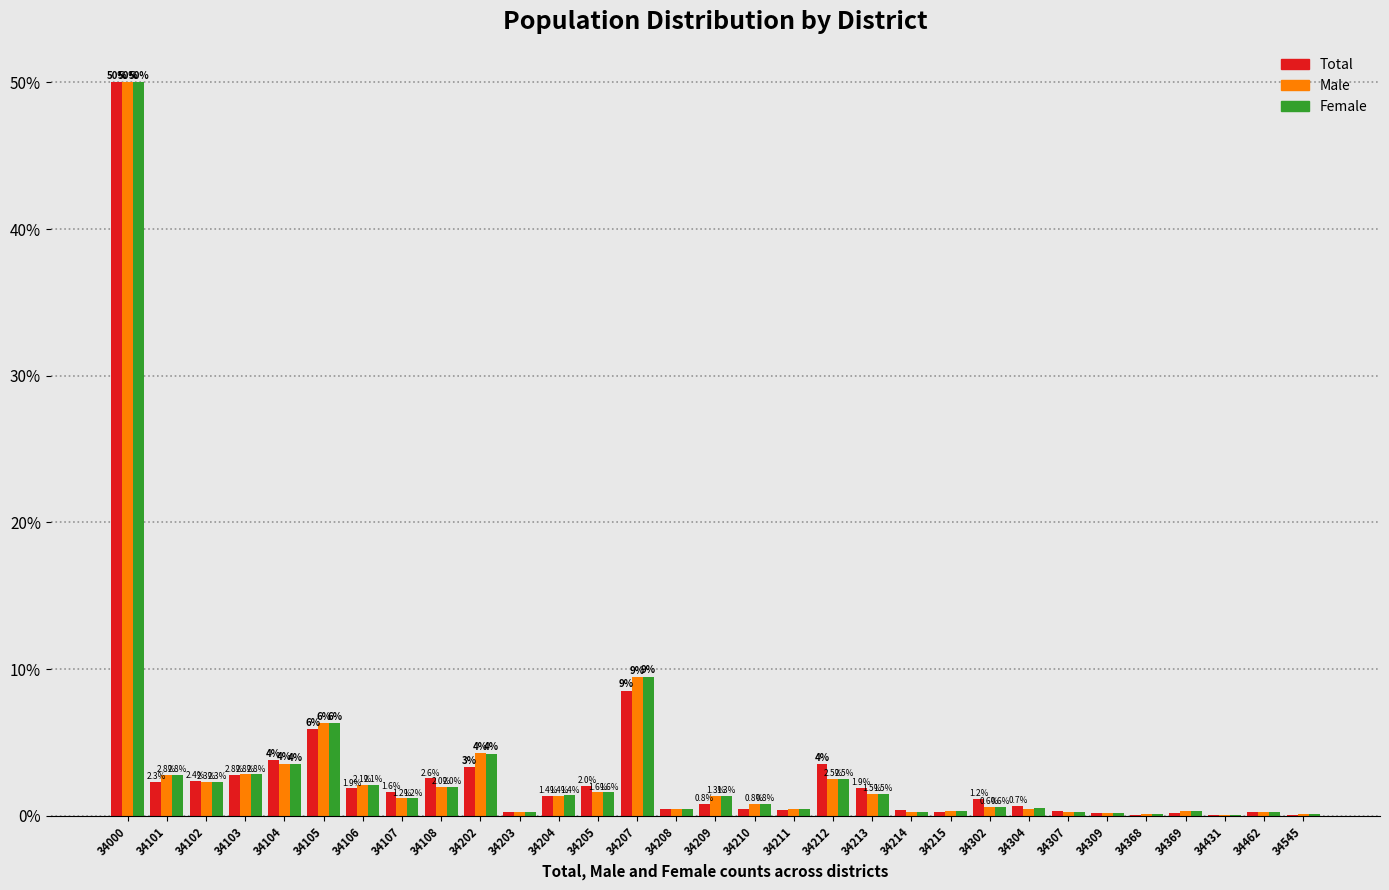

What is the total value across all series at 34213?

4.9